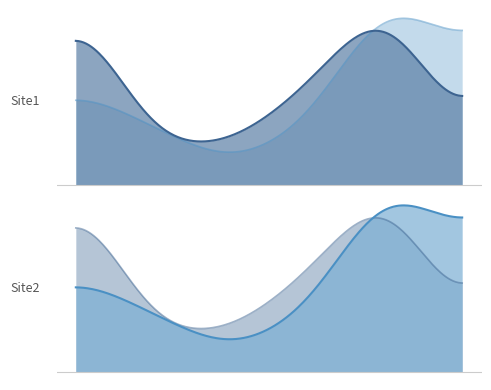

Is it true that Site2 equals 1 at 2019-03?

True